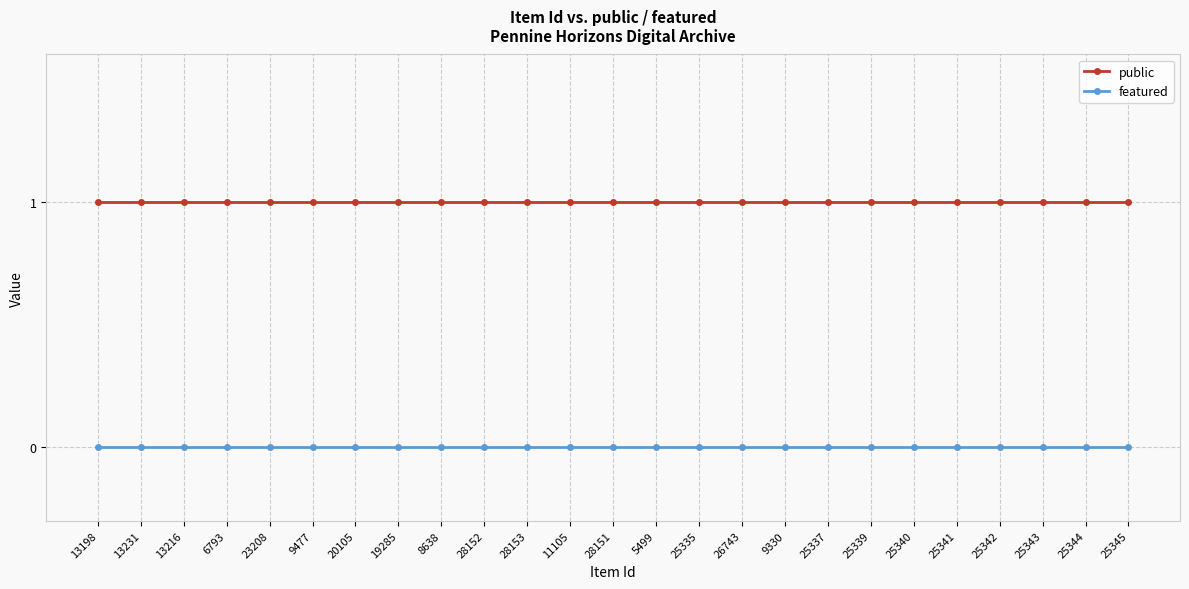

What is the difference between the highest and lowest values at 5499?

1